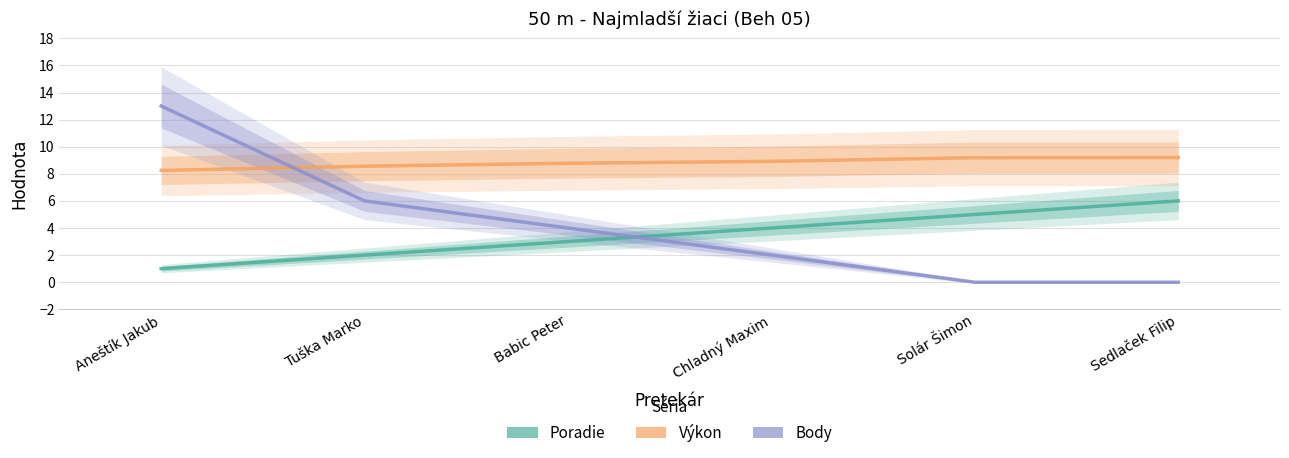

Reading left to right, list all the values displayed in this chart.

Poradie: 1.0	2.0	3.0	4.0	5.0	6.0
Výkon: 8.2	8.6	8.8	8.9	9.2	9.2
Body: 13.0	6.0	4.0	2.0	0.0	0.0